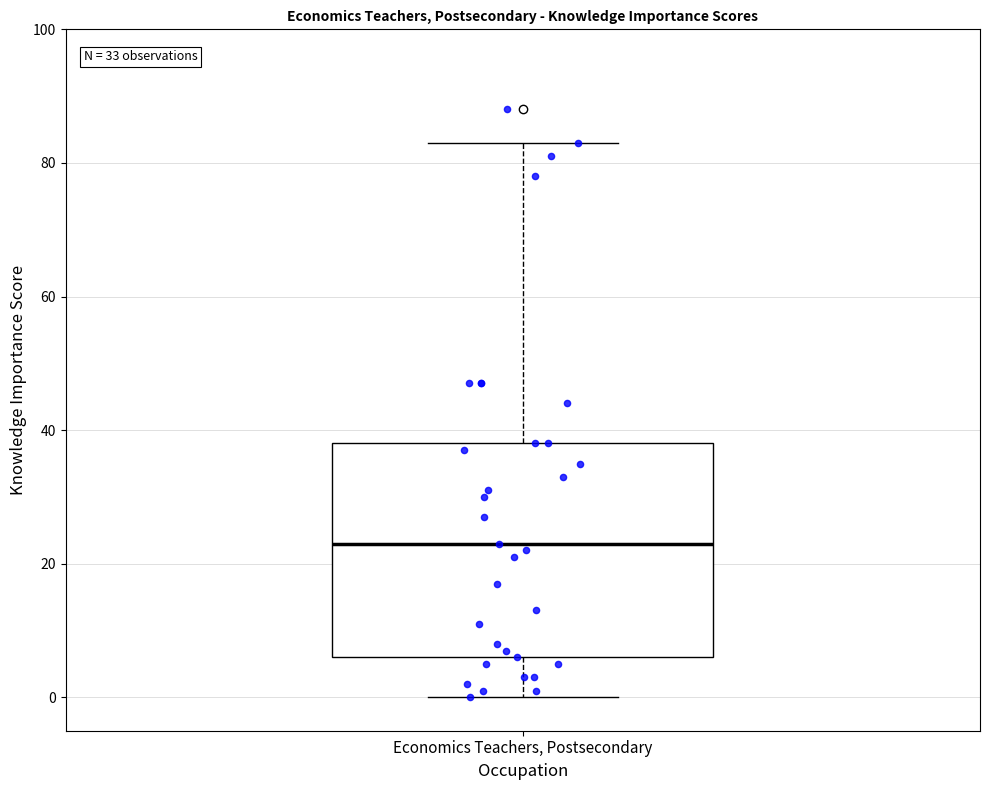

Read this box plot against the y-axis: the position of the median line, the range covered by the box, and the ends of both whiskers. The values are not printed on the chart, so give them approximately, as read against the axis.

median 24, box 6 to 38, whiskers 0 to 84